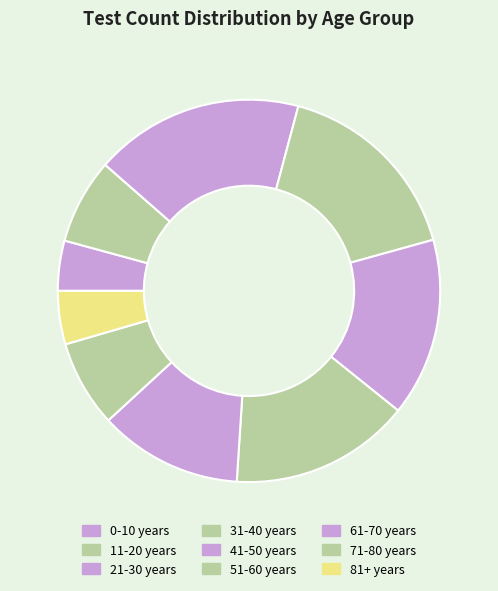

What percentage is NOT represented by 81+ years?

95.5%